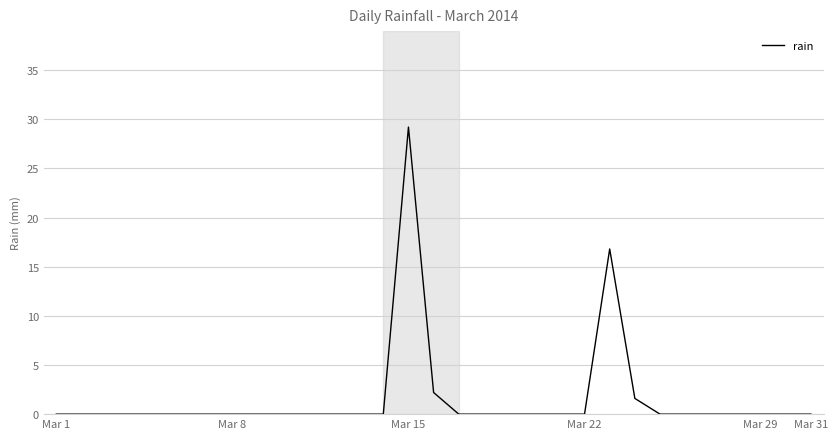

What is the greatest value displayed?

29.2